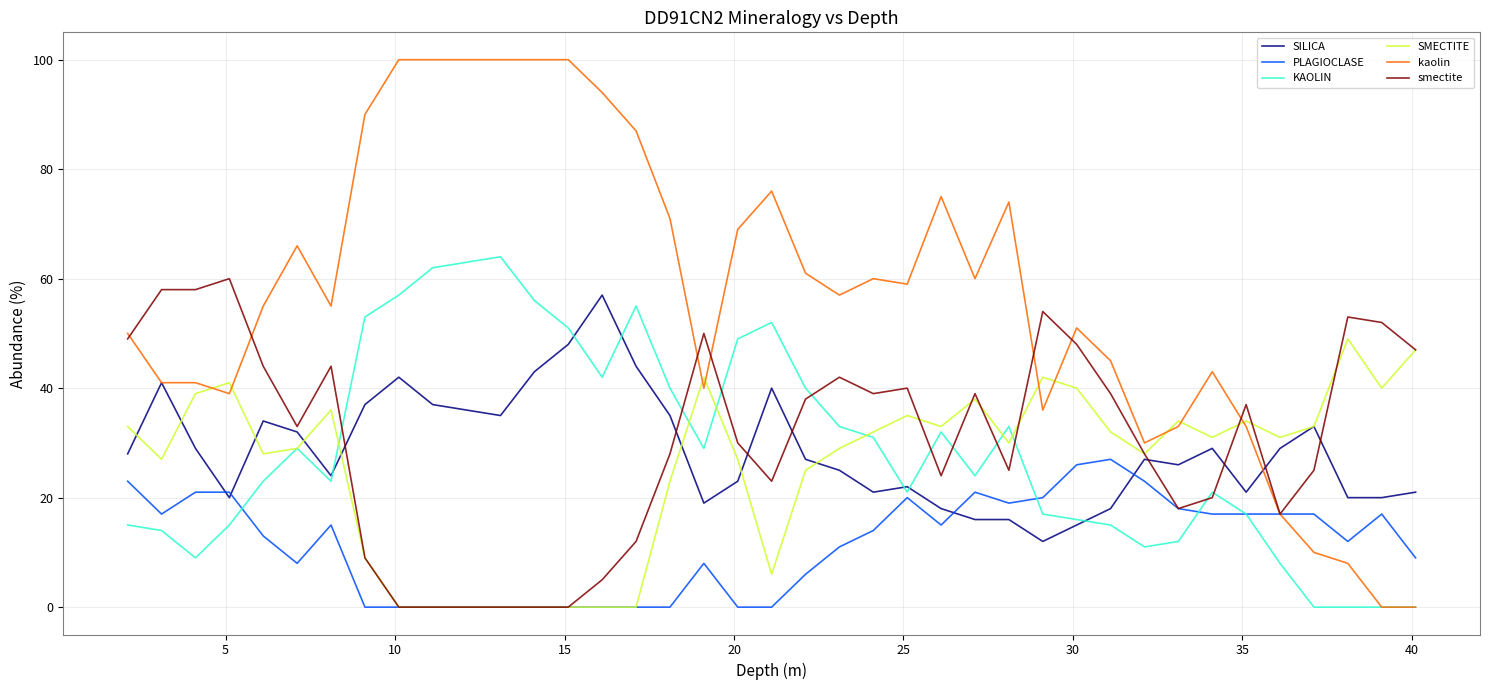

At how many categories does at least one series exceed 16?

39